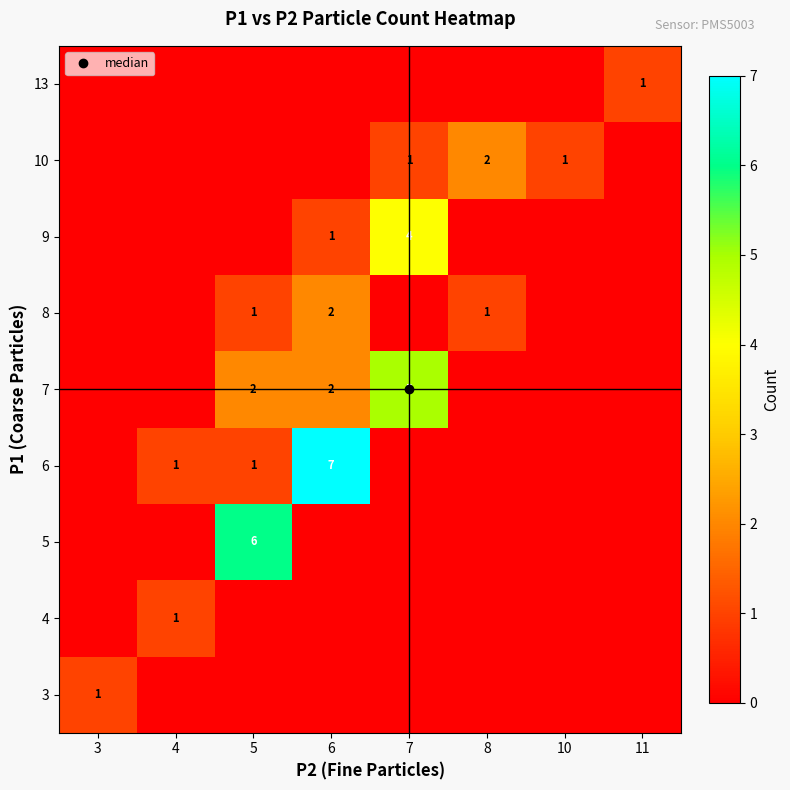

What is the spread (max minus min) of values at 11?

1